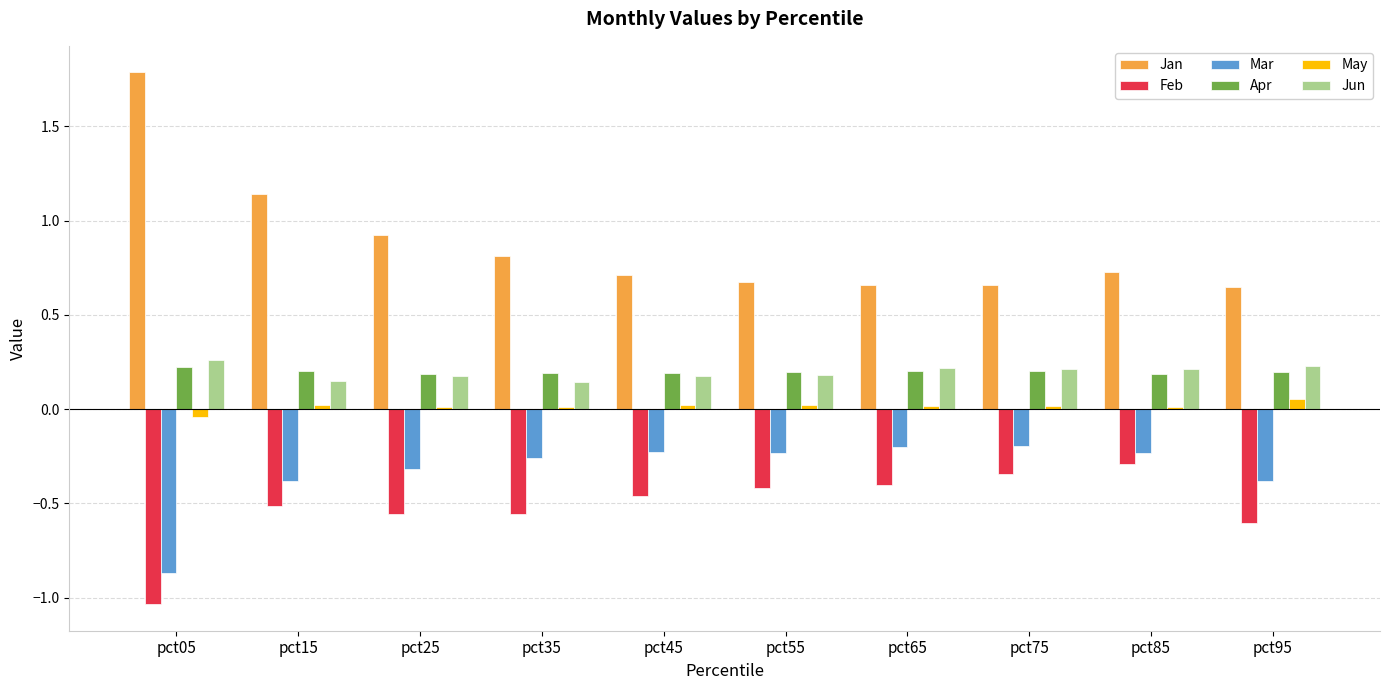

The value of Mar at pct35 is -0.3. True or false?

True